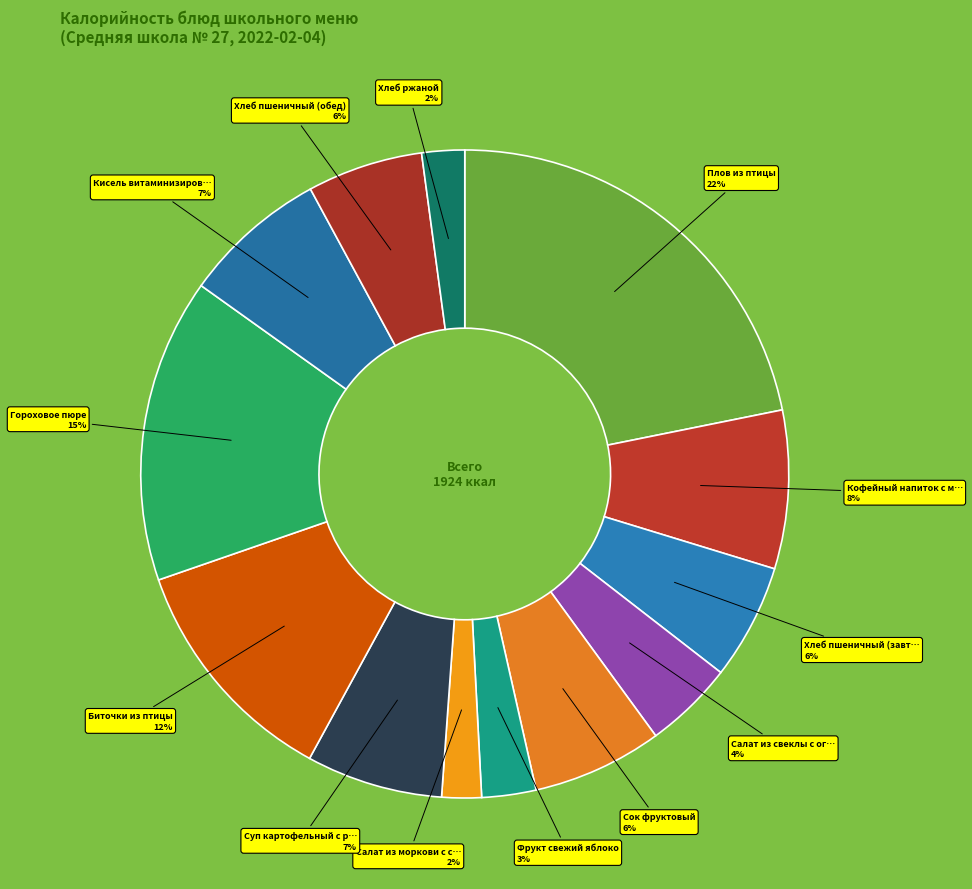

How many segments does this pie chart have?

13